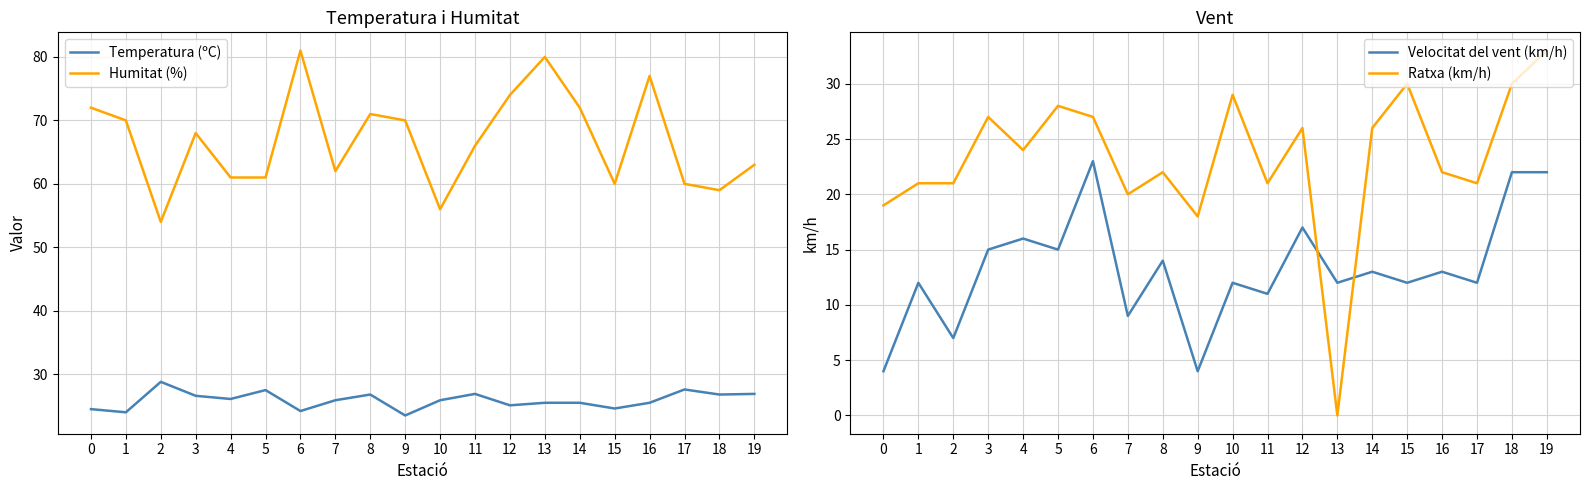

What is the maximum value for Humitat (%)?

81.0